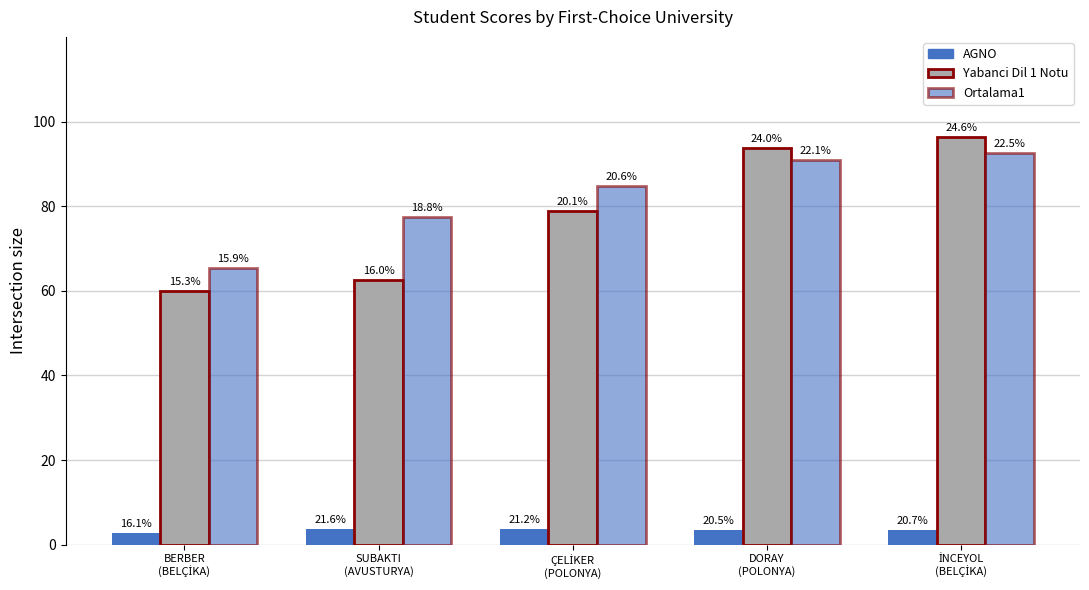

Does the chart contain any negative values?

No